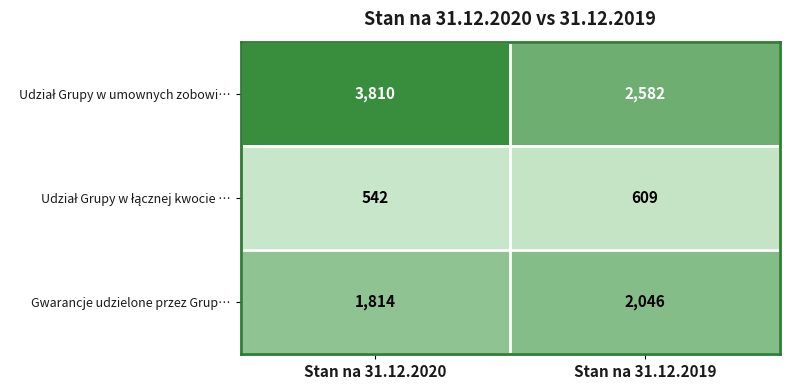

Count the number of categories in the chart.

2